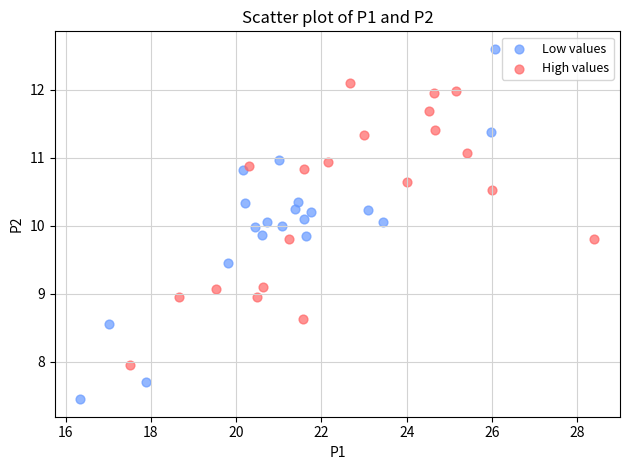

Which series reaches the minimum Y coordinate?

Low values